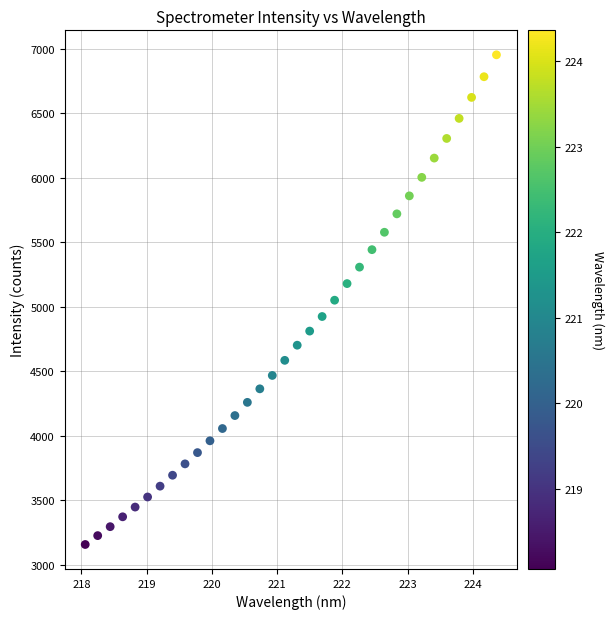

What is the range of Y values (max minus min)?

3796.3